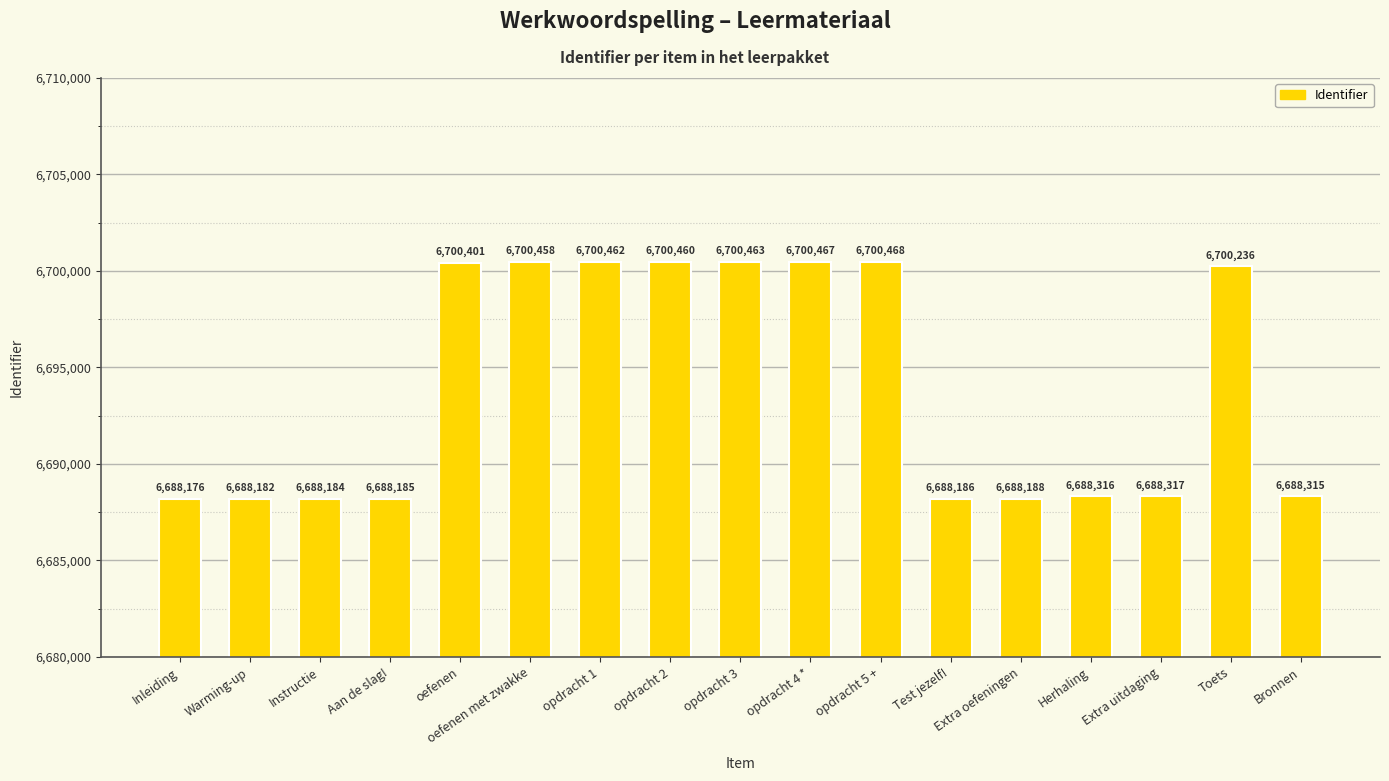

What position from the right is oefenen met zwakke?

12